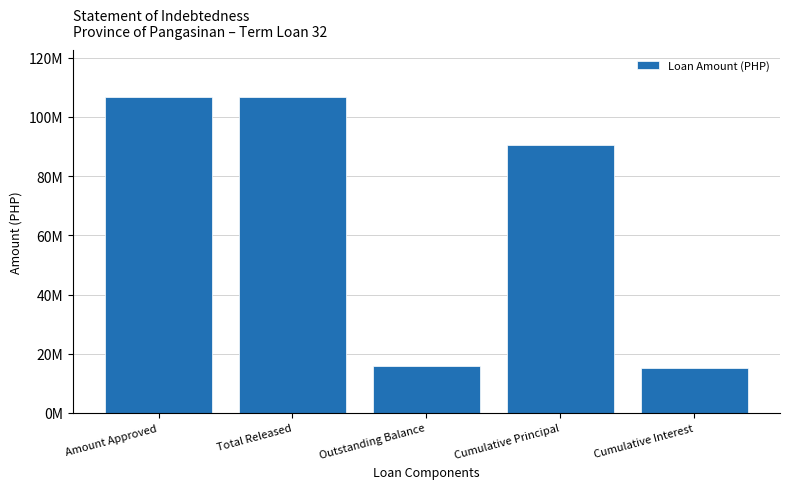

Does the chart contain any negative values?

No